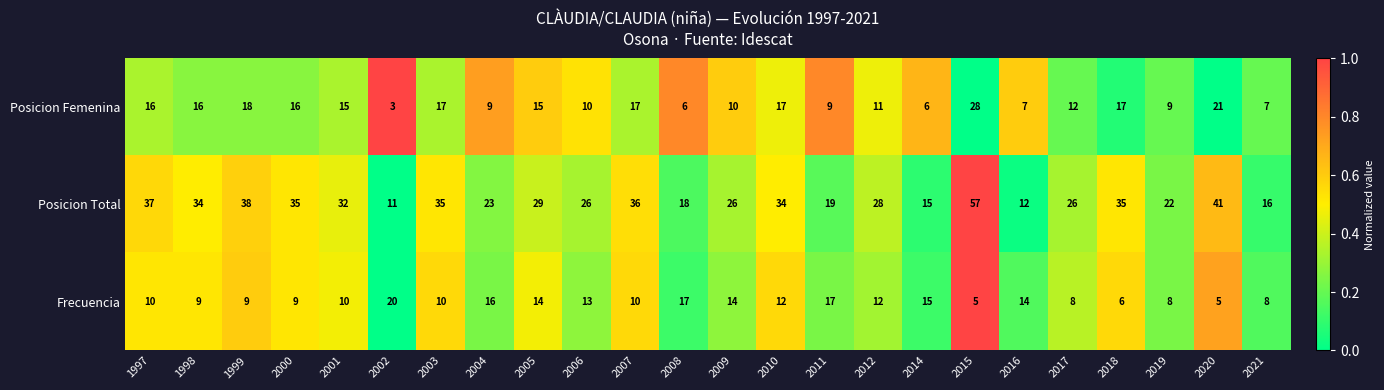

Which series changed the most between 1999 and 2001?

Posicion Total